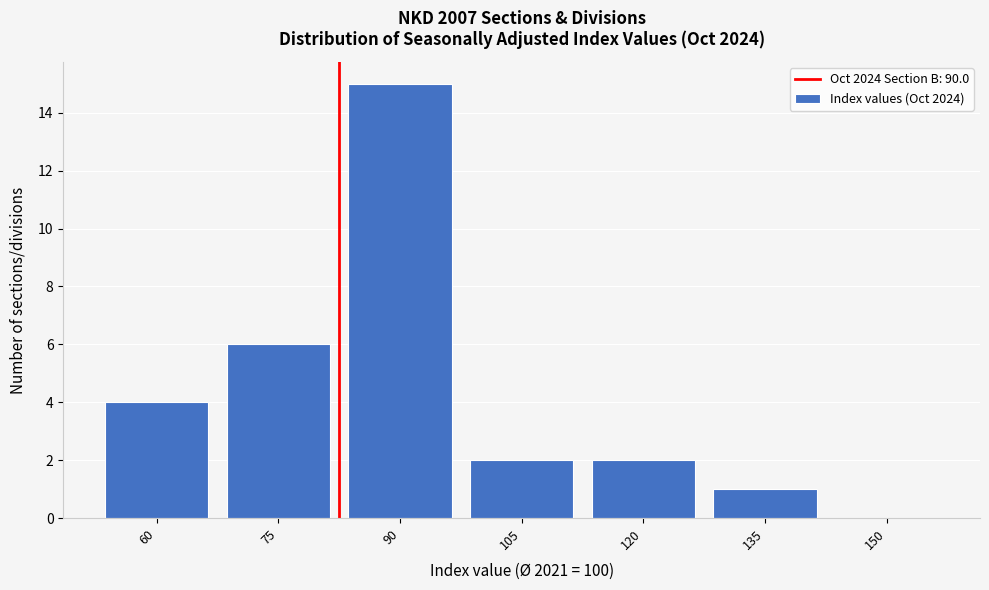

Reading left to right, what are all the values shown in this chart?

60=4	75=6	90=15	105=2	120=2	135=1	150=0